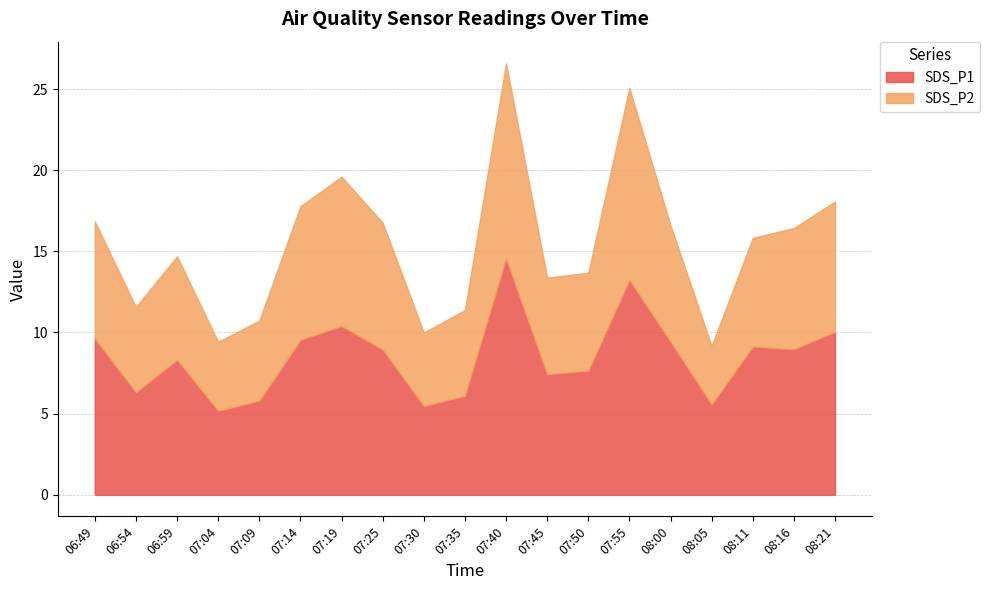

What is the difference between the maximum and minimum values in the SDS_P1 series?

9.4